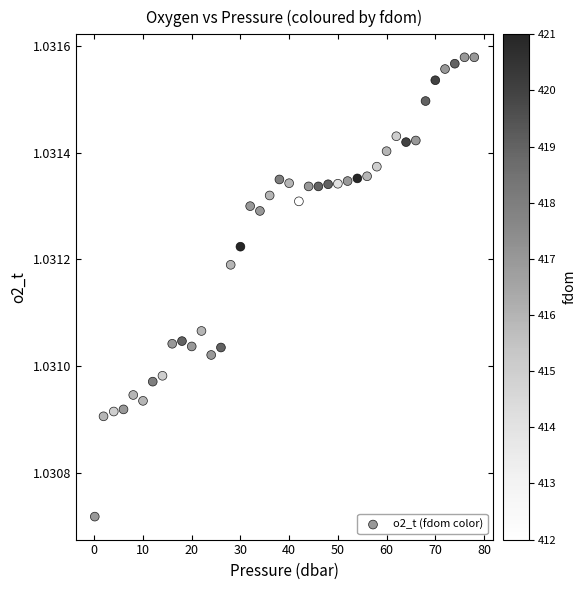

What is the range of X values (max minus min)?

77.9